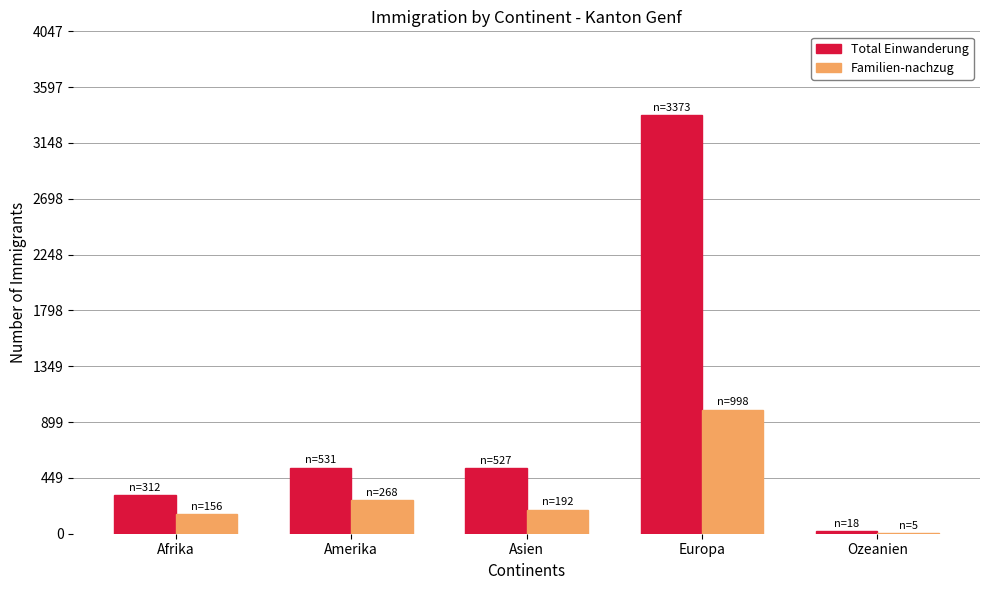

How many data points does each series have?

5